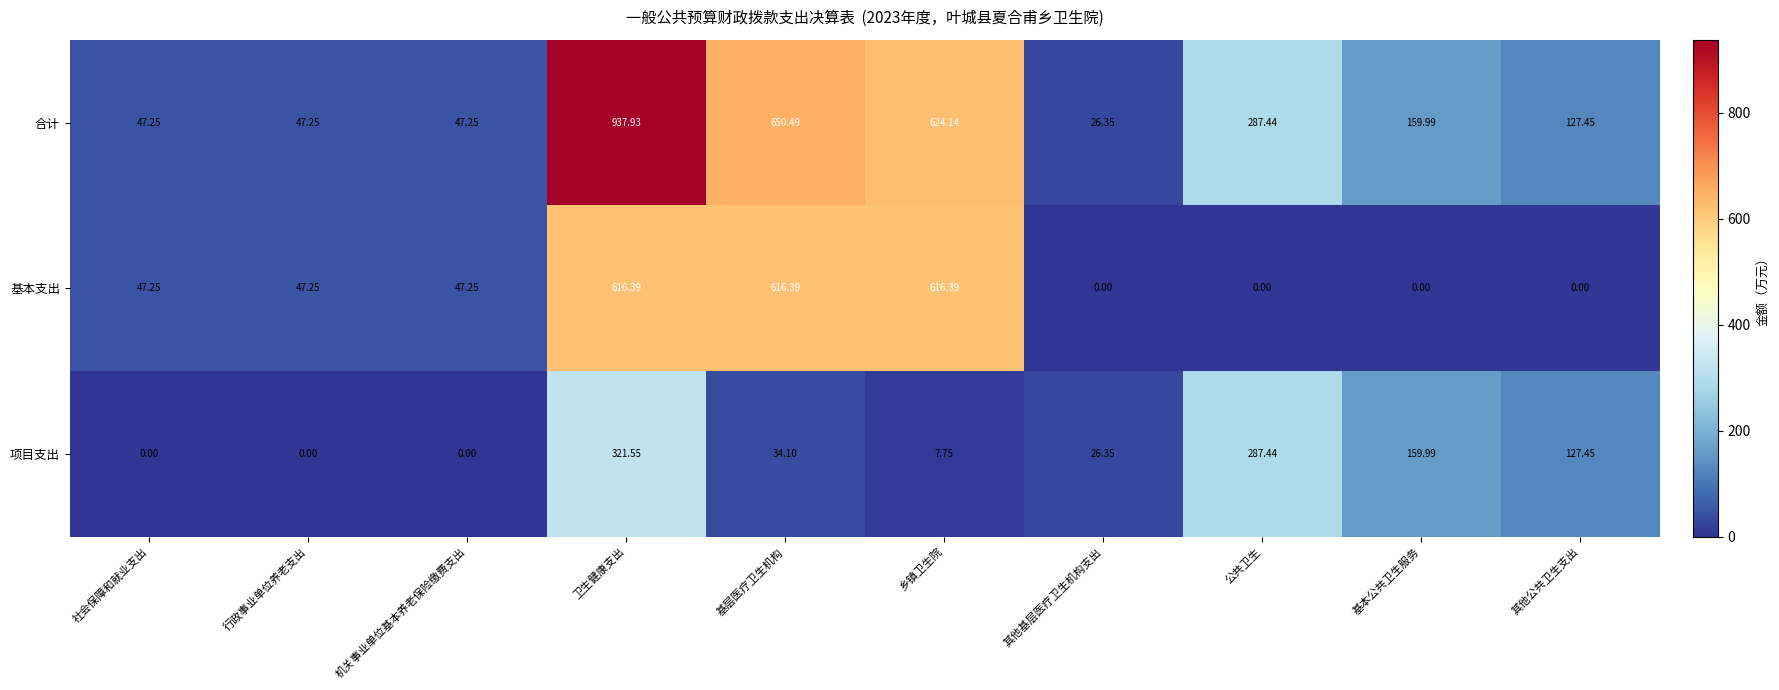

How many distinct data groups are displayed?

3